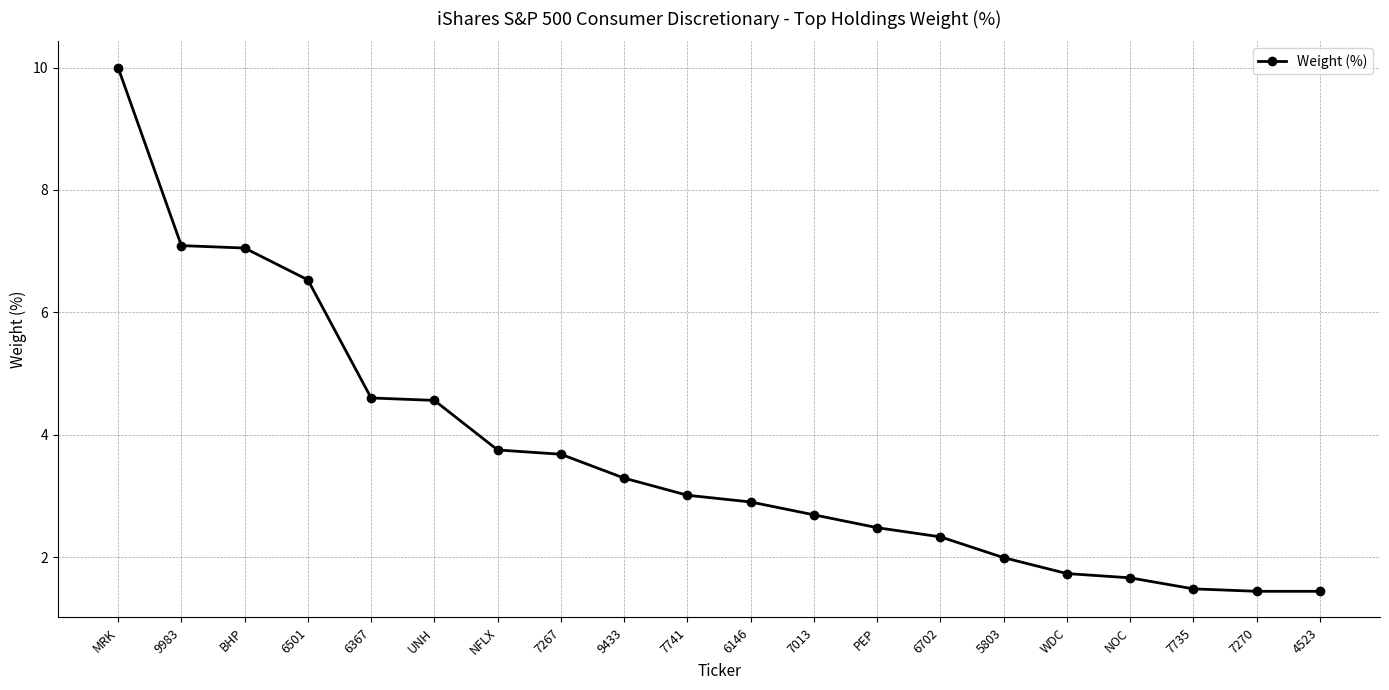

What is the difference between the maximum and second lowest values?

8.6